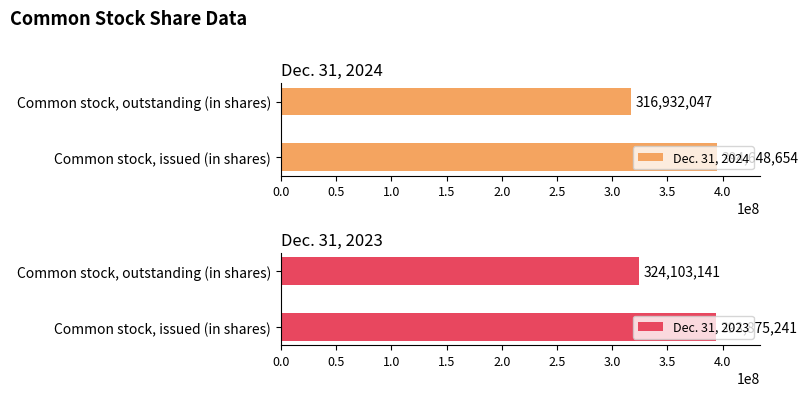

Which series has the largest total across all categories?

Dec. 31, 2023